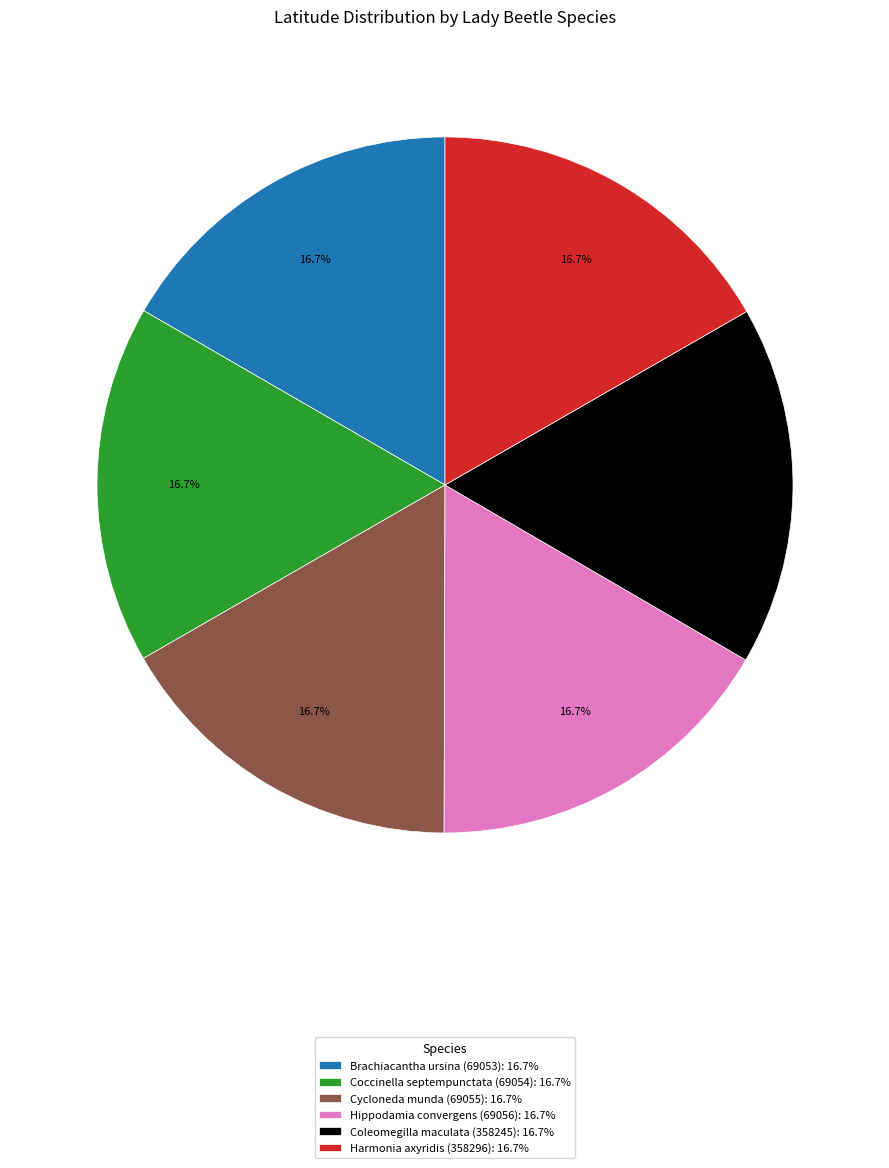

To the nearest percent, what portion does Hippodamia convergens (69056) represent?

17%